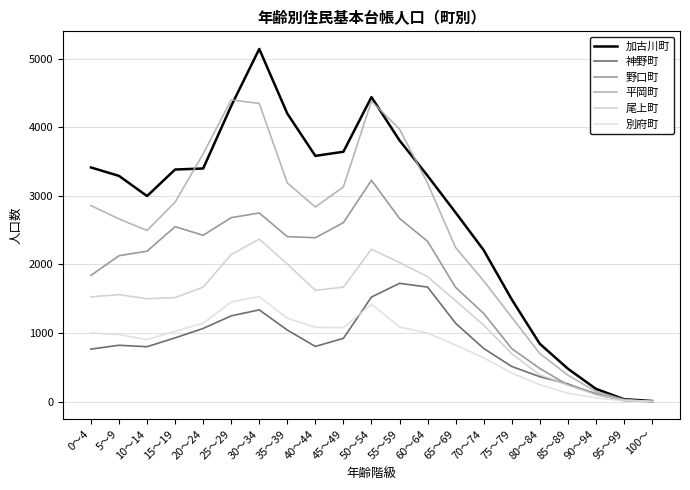

True or false: 加古川町 and 別府町 intersect in this chart.

False